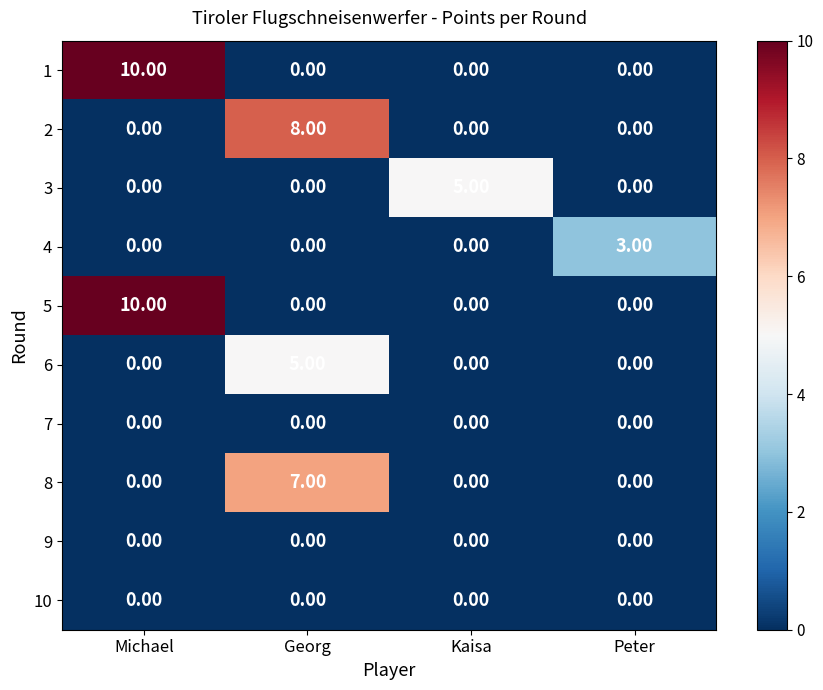

Which category has the highest value in the 6 series?

Georg